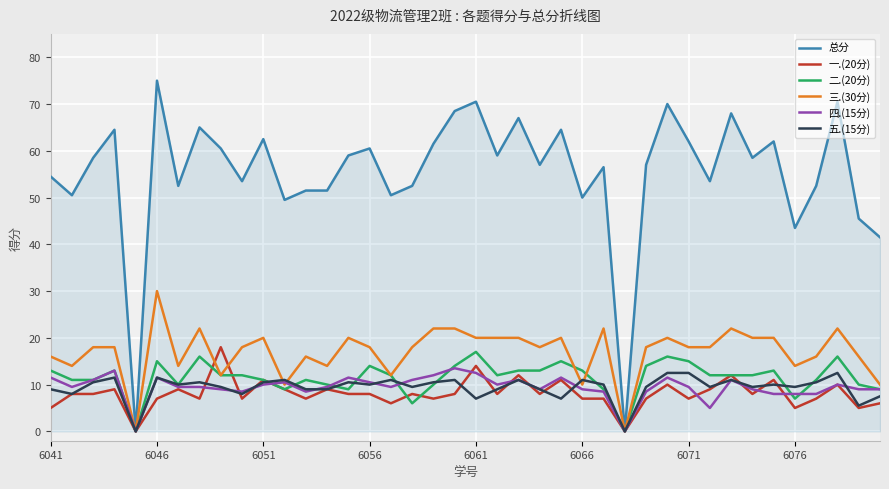

Which series has the largest range (max minus min)?

总分